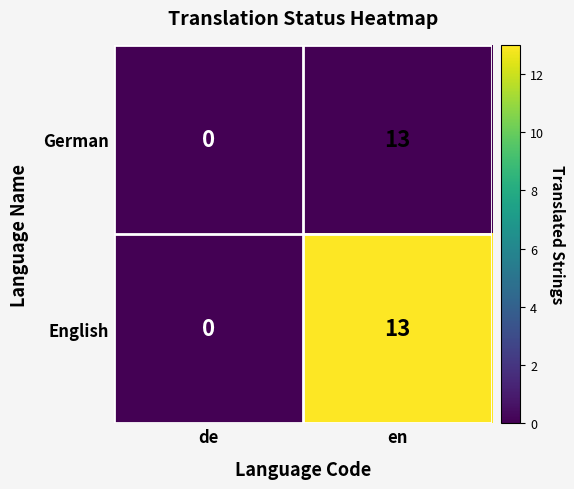

The English series shows -8 at de. True or false?

False